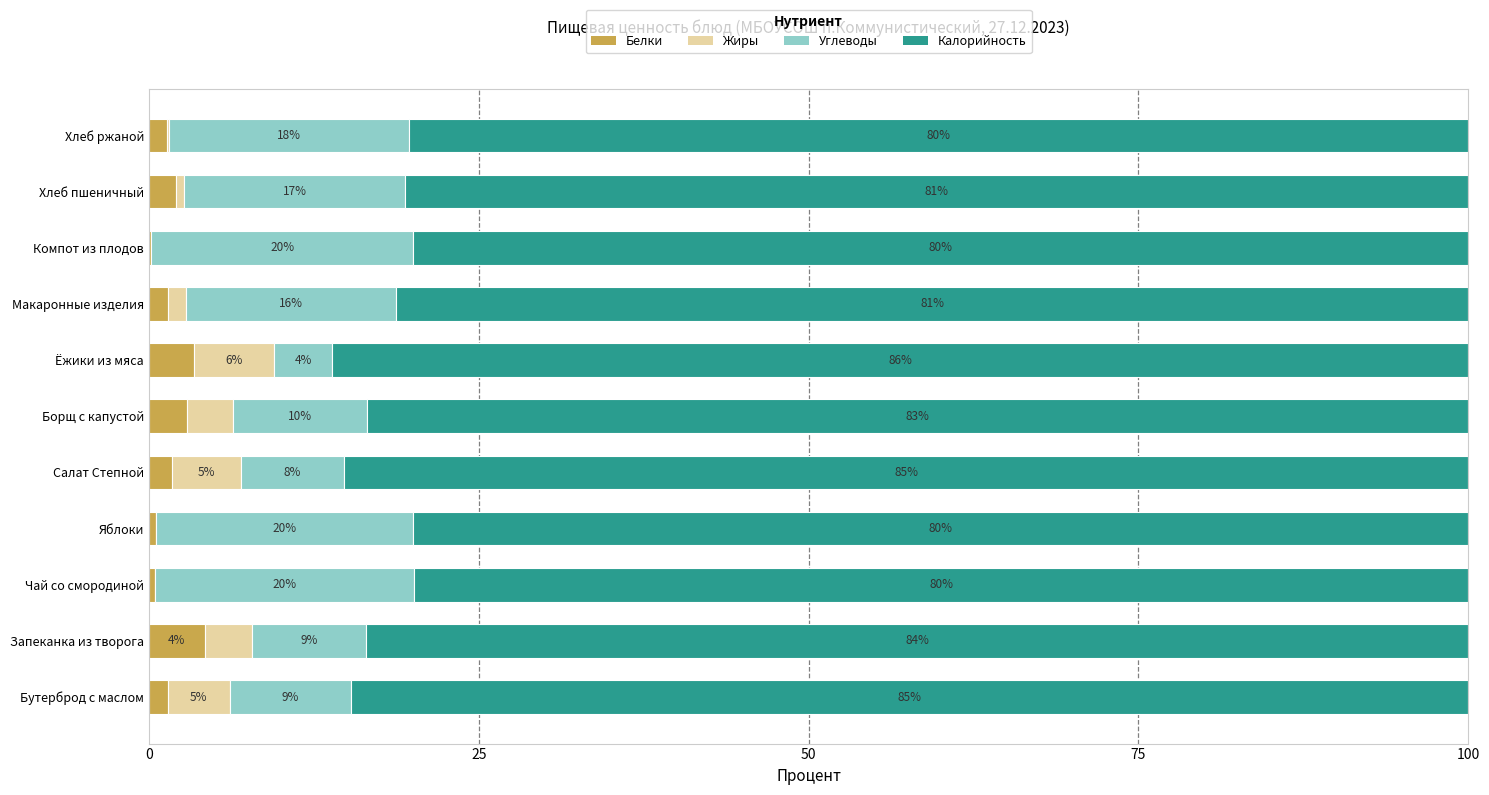

What are all the series names shown in the legend?

Белки, Жиры, Углеводы, Калорийность